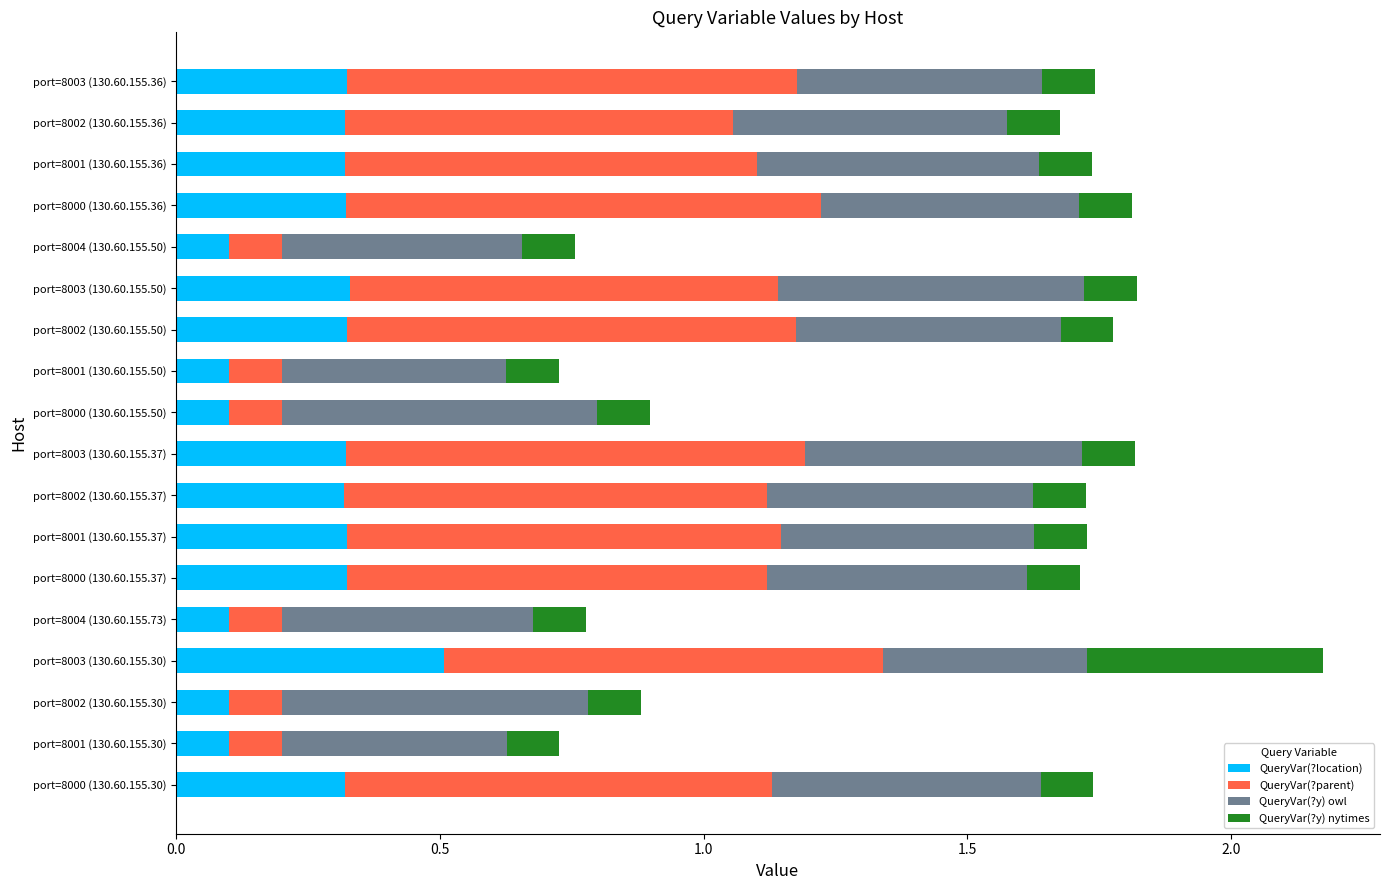

What is the total value across all series at port=8000 (130.60.155.30)?

1.7